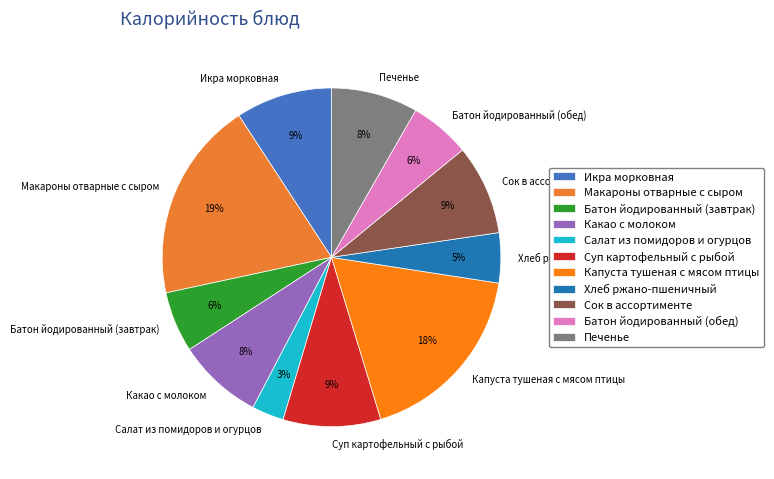

What percentage is the Хлеб ржано-пшеничный slice, to the nearest percent?

5%